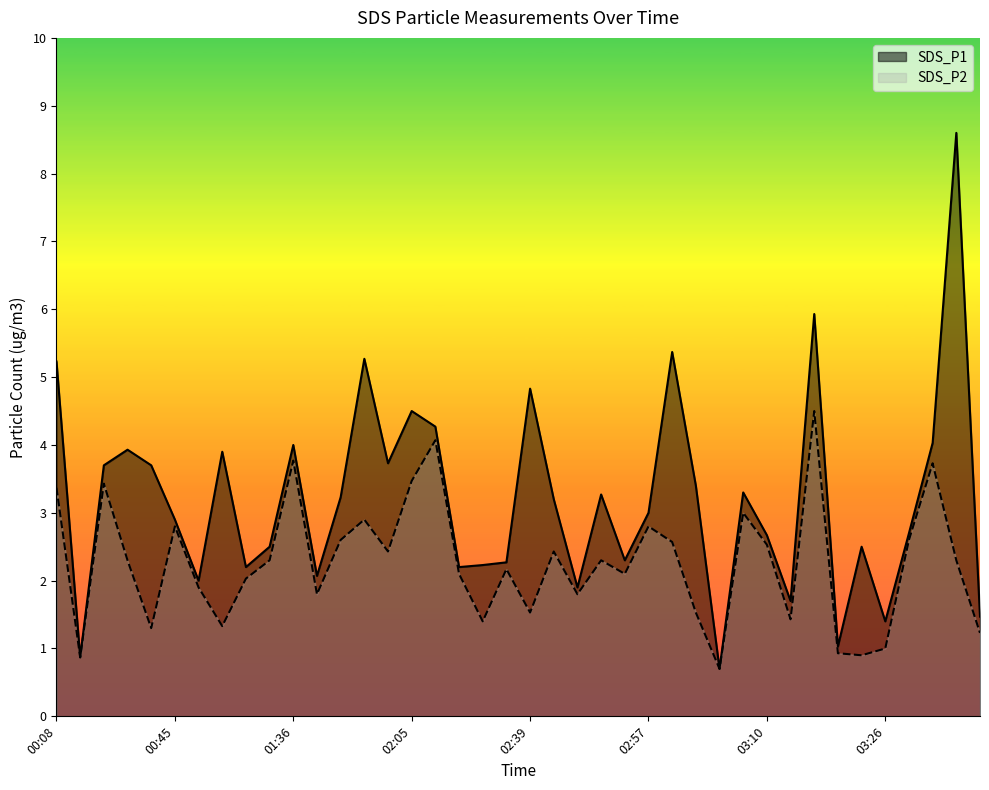

True or false: SDS_P2 and SDS_P1 intersect in this chart.

False